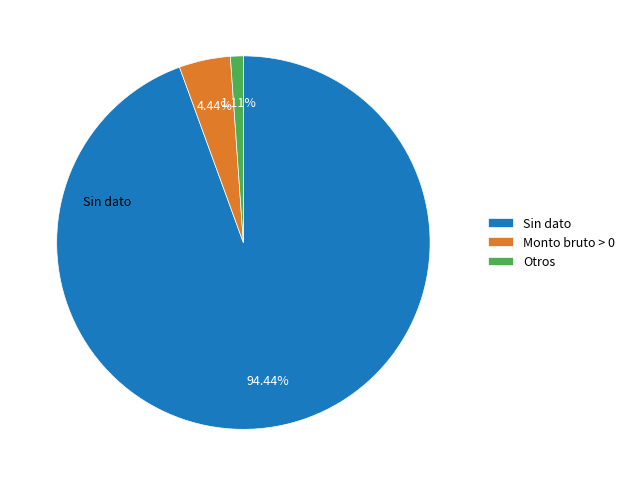

Do Sin dato and Otros together represent more than half of the pie?

Yes